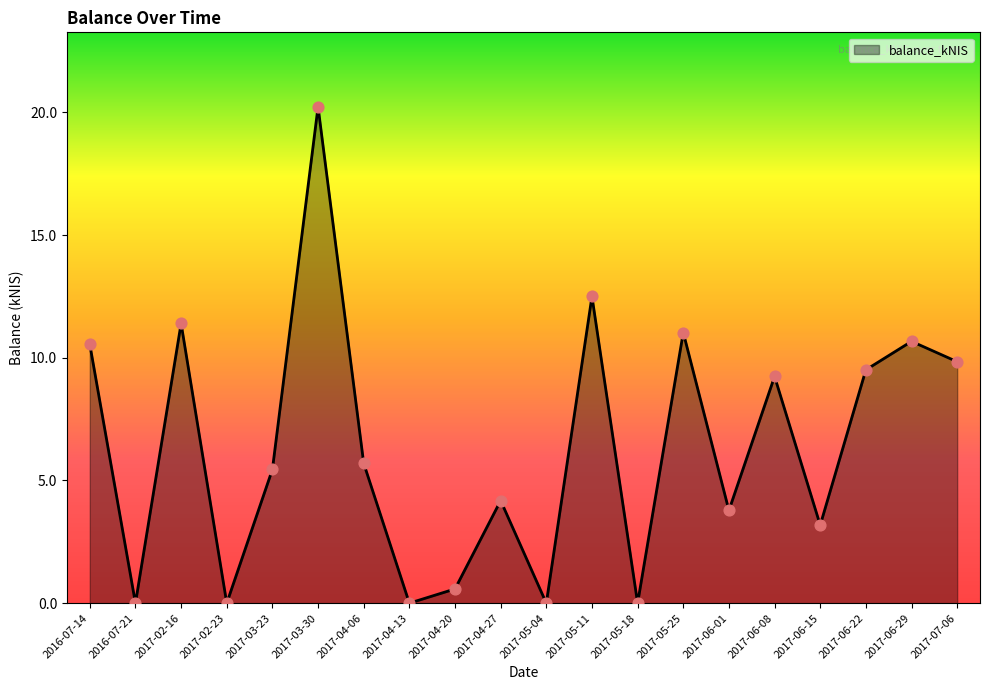

Between 2017-06-01 and 2017-02-16, which is larger?

2017-02-16